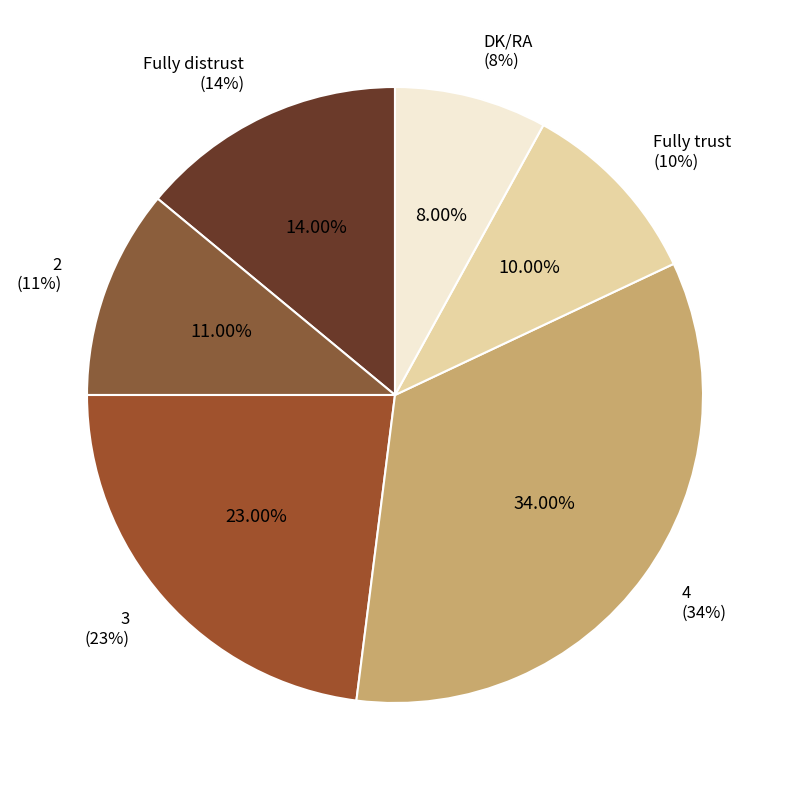

How many segments does this pie chart have?

6